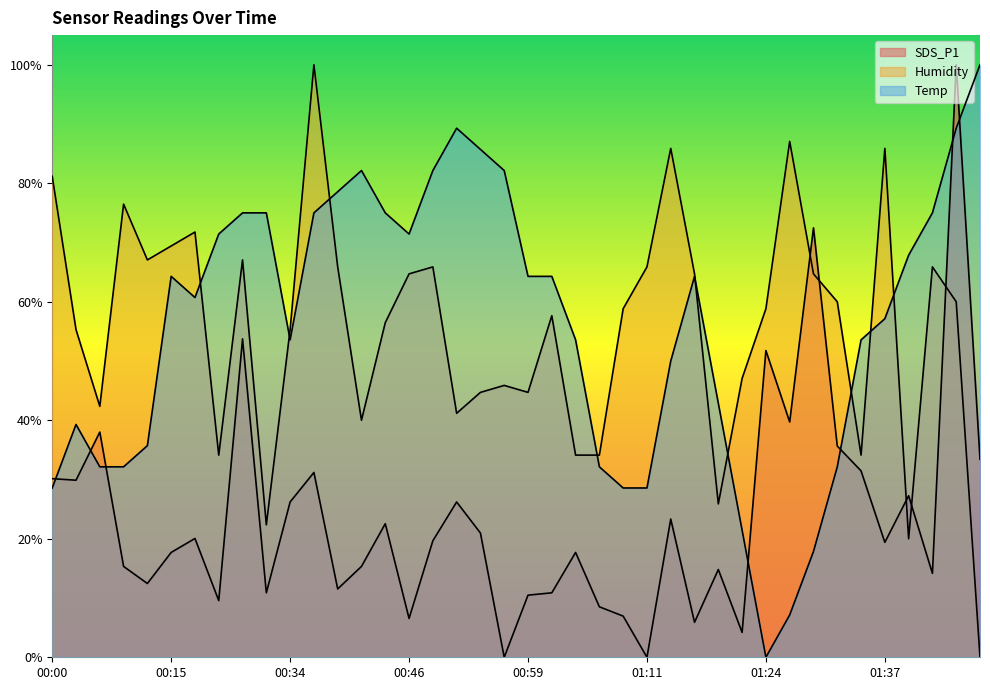

What is the sum of the Temp values at 01:44 and 00:36?

164.3